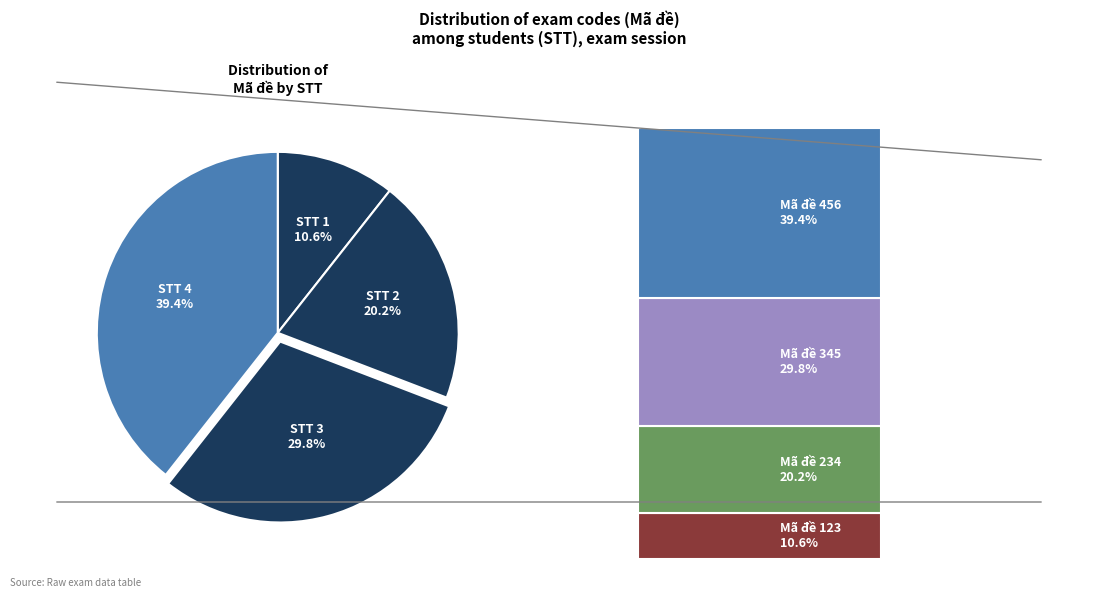

Is there a majority slice in this chart?

No